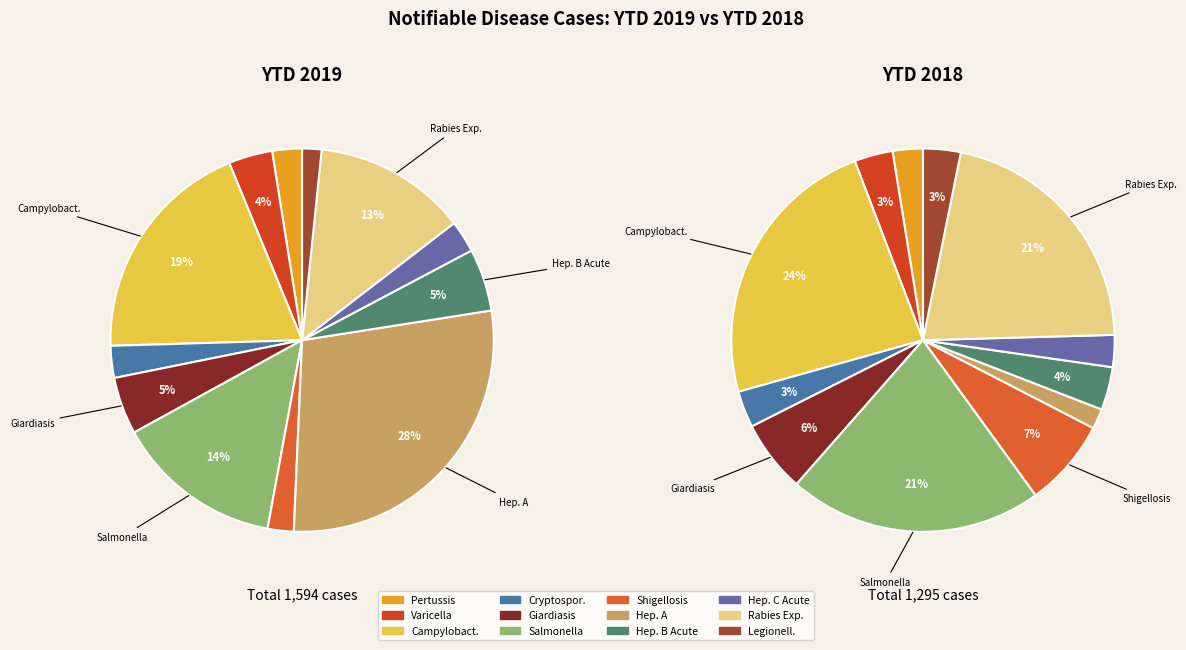

Does Varicella (Chickenpox) account for over 50% of the chart?

No